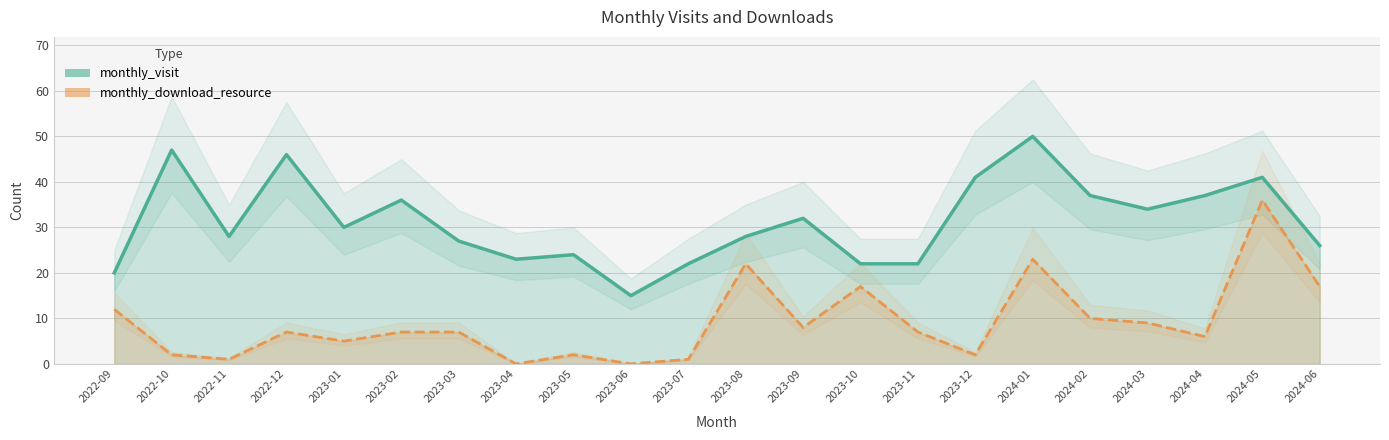

The monthly_download_resource series shows 1 at 2022-11. True or false?

True